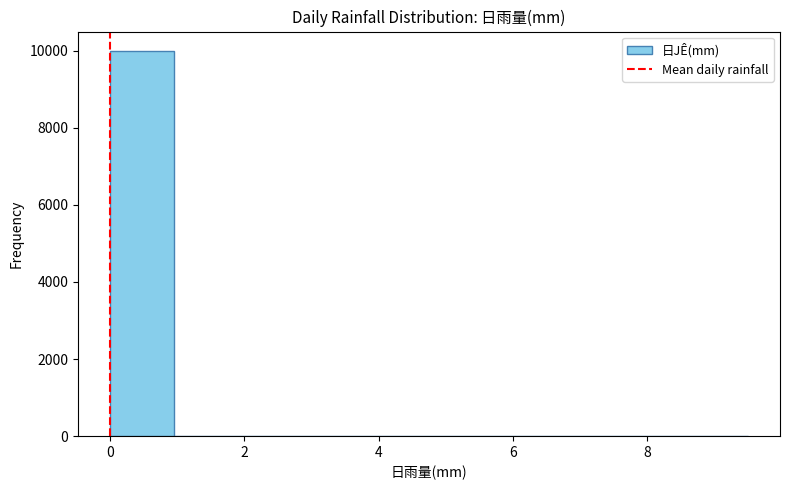

What is the height of the bar covering 0.00 to 0.95 on the x-axis? Neither the bar edges nor the heights are printed on the chart, so give them approximately, as read against the axes.

10000